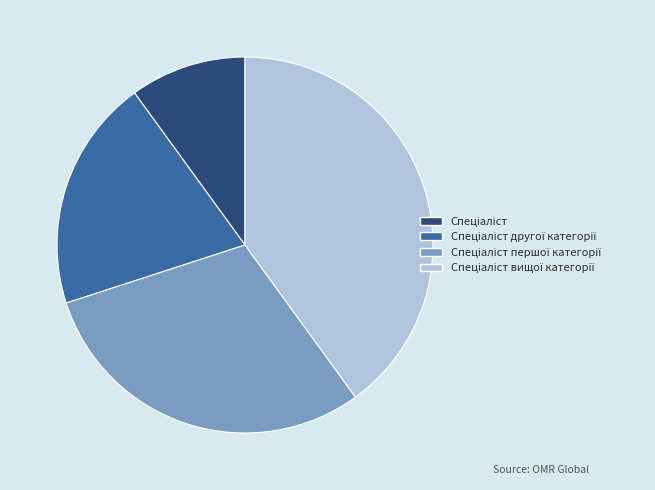

Does any single category account for the majority?

No